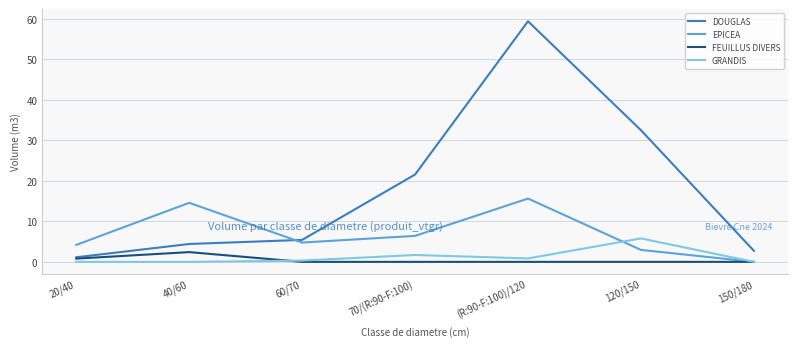

Is this an area chart (filled region under the line)?

No